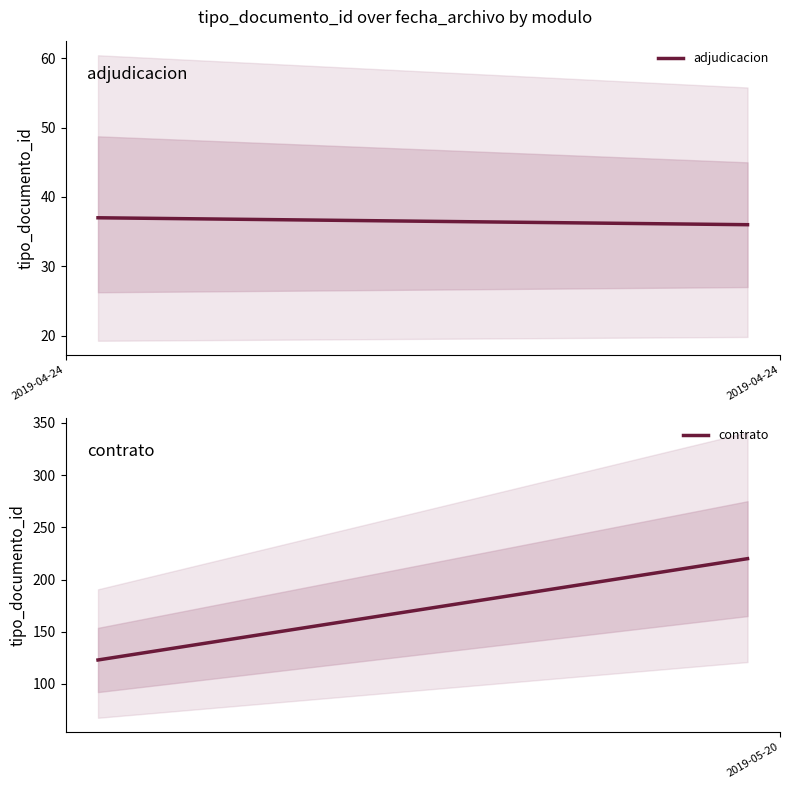

What is the lowest value of the contrato series?

123